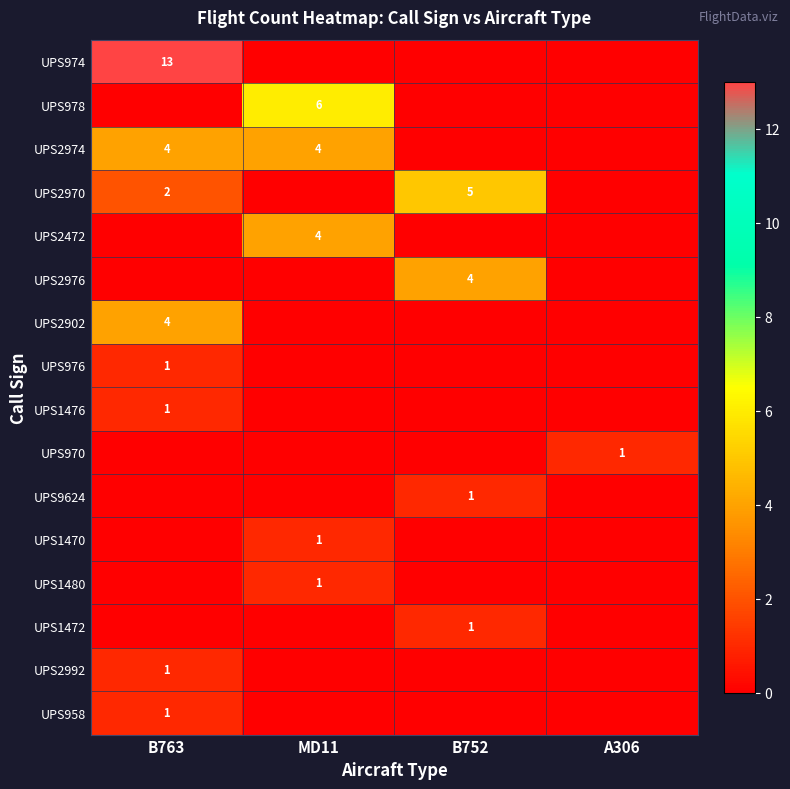

True or false: UPS2976 has a value of 4 at B752.

True